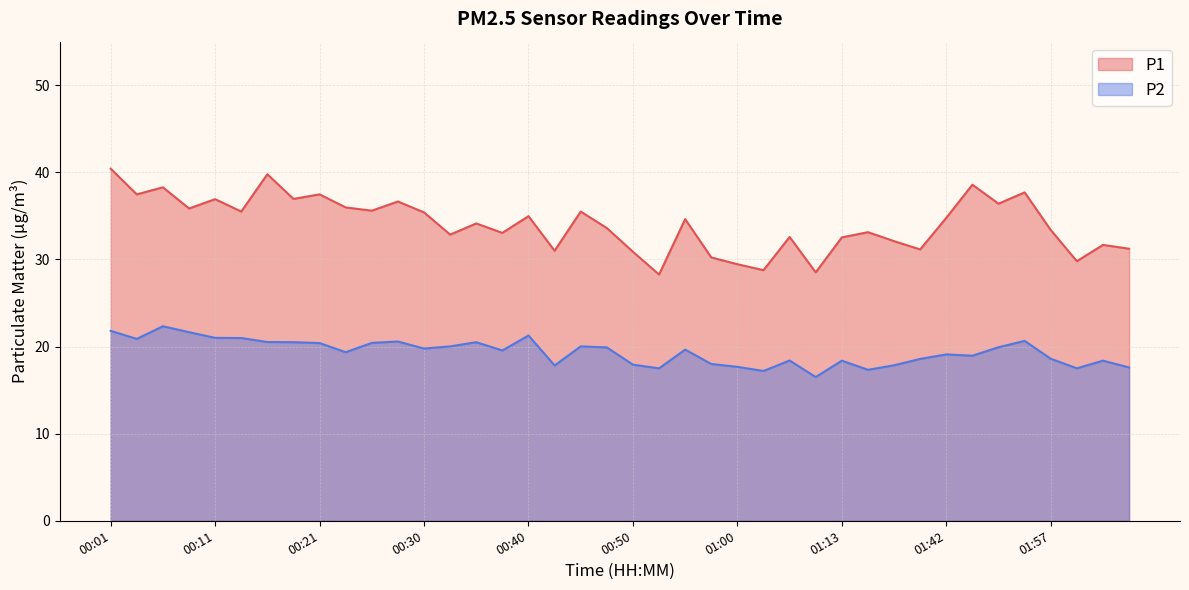

How many lines are shown in the chart?

2